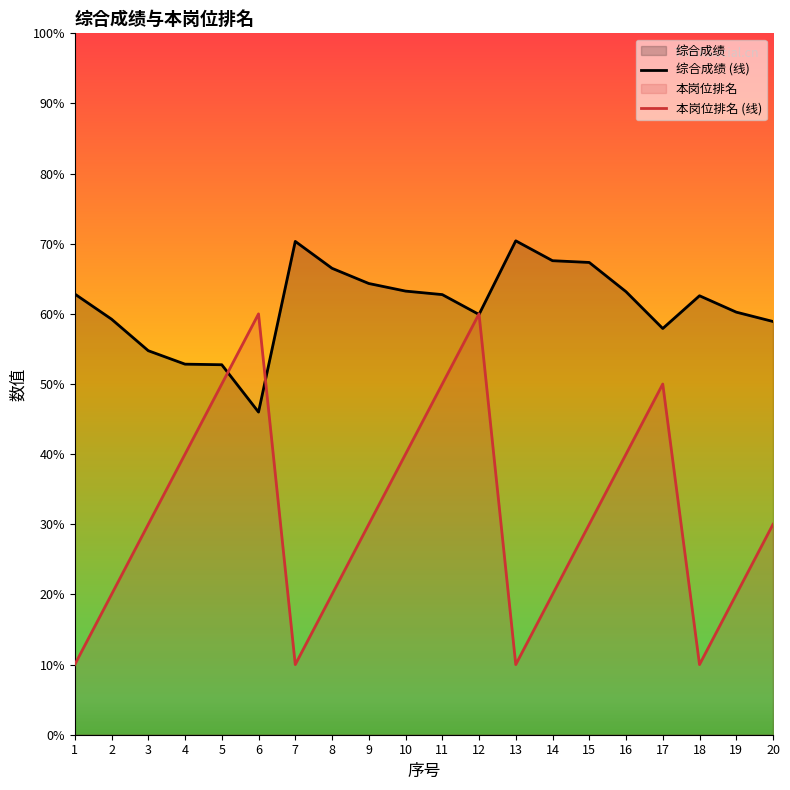

Reading left to right, transcribe all the data shown in this chart.

综合成绩 (线): 1=62.8	2=59.3	3=54.7	4=52.8	5=52.8	6=46.0	7=70.3	8=66.5	9=64.3	10=63.2	11=62.8	12=59.9	13=70.4	14=67.6	15=67.3	16=63.2	17=57.9	18=62.6	19=60.3	20=58.9
本岗位排名 (线): 1=10.0	2=20.0	3=30.0	4=40.0	5=50.0	6=60.0	7=10.0	8=20.0	9=30.0	10=40.0	11=50.0	12=60.0	13=10.0	14=20.0	15=30.0	16=40.0	17=50.0	18=10.0	19=20.0	20=30.0